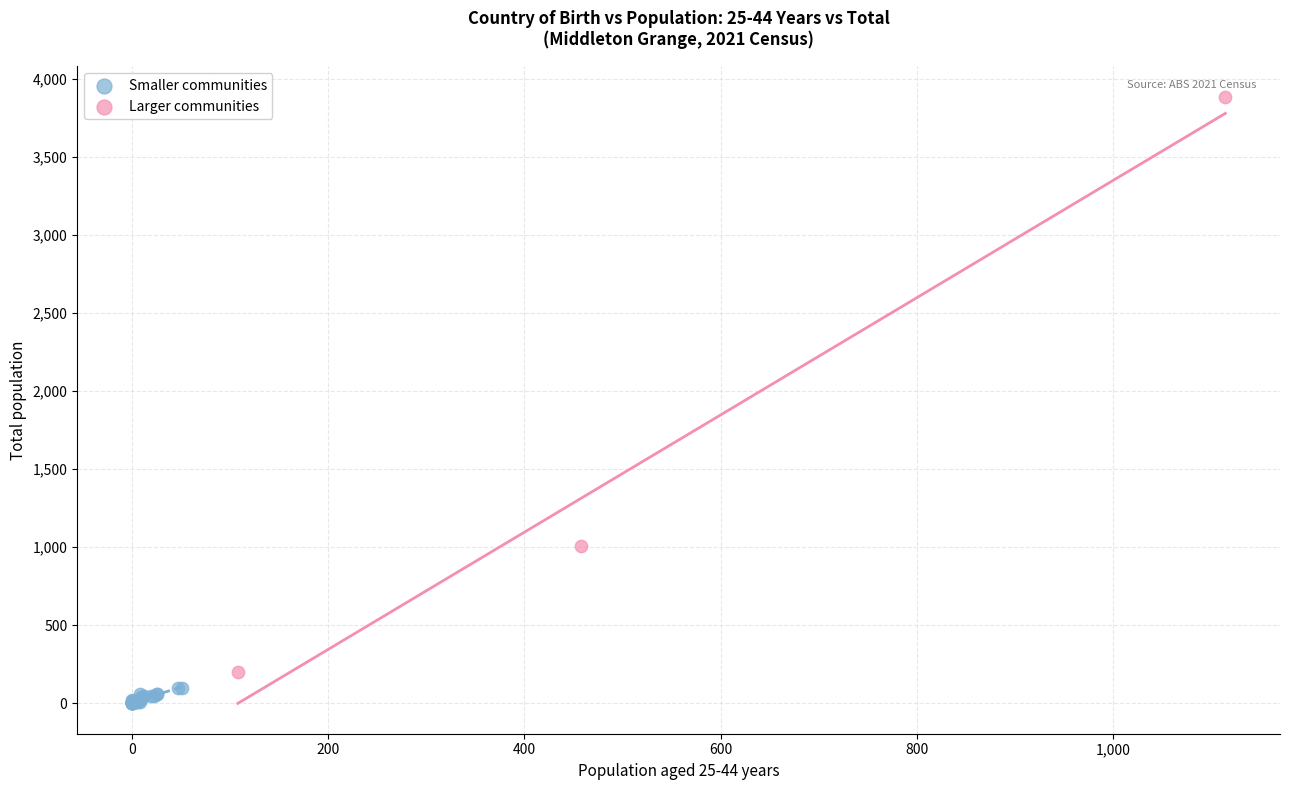

Which series has the widest spread of Y values?

Larger communities